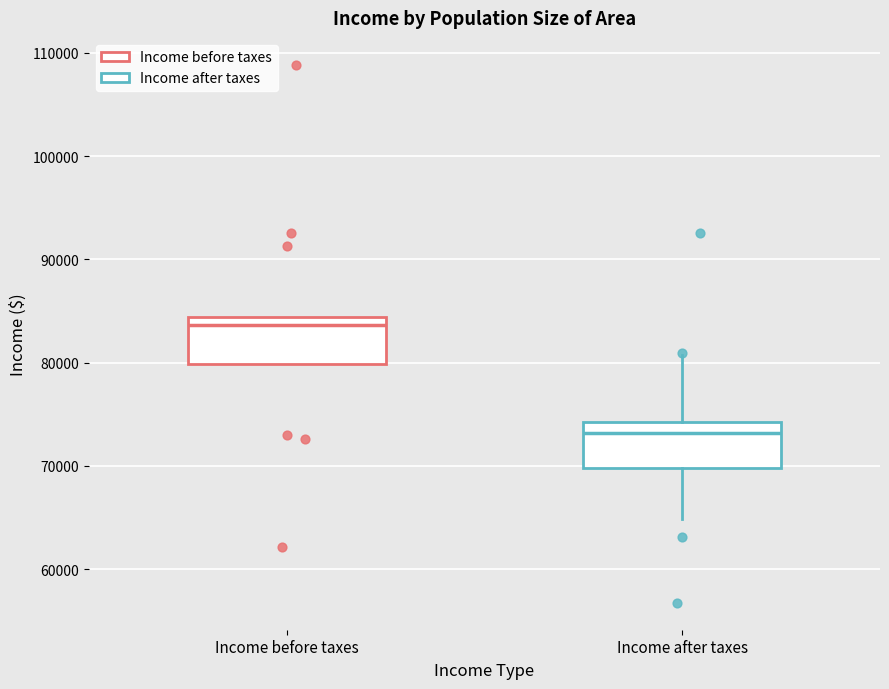

Reading left to right, transcribe this box plot: for each box, give where its median line is, the range the box spans, and where its two whiskers end, as read against the y-axis. The values are not printed on the chart, so give them approximately, as read against the axis.

Income before taxes: median 84000 (just below the box's upper edge), box 80000 to 84000, whiskers 80000 to 84000
Income after taxes: median 73000, box 70000 to 74000, whiskers 65000 to 81000